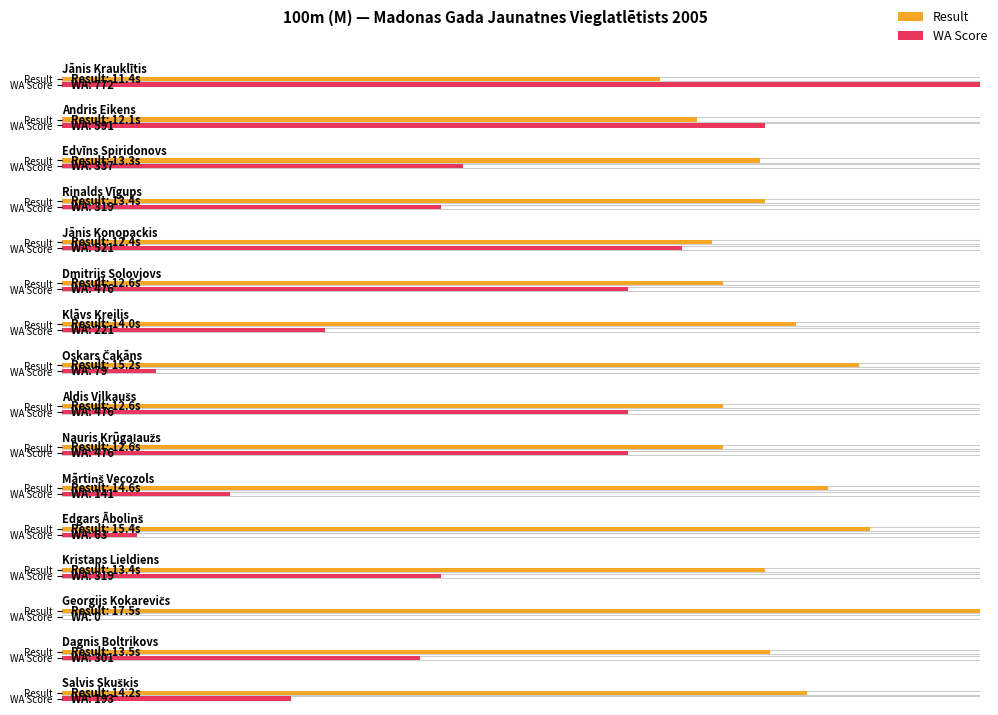

What is the value of the WA bar at the 13th from the left?

319.0